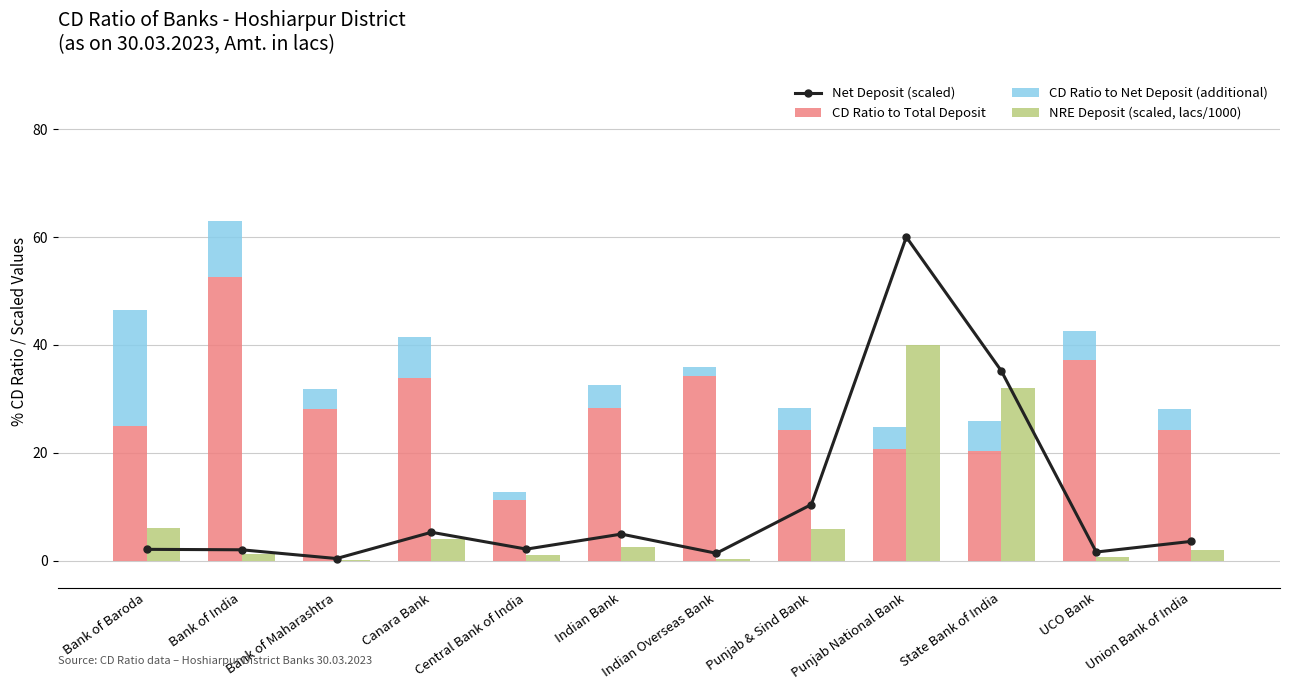

Reading left to right, list all the values displayed in this chart.

Net Deposit (scaled): Bank of Baroda=2.1	Bank of India=2.0	Bank of Maharashtra=0.4	Canara Bank=5.3	Central Bank of India=2.1	Indian Bank=4.9	Indian Overseas Bank=1.4	Punjab & Sind Bank=10.4	Punjab National Bank=60.0	State Bank of India=35.2	UCO Bank=1.6	Union Bank of India=3.6
CD Ratio to Total Deposit: Bank of Baroda=25.0	Bank of India=52.6	Bank of Maharashtra=28.1	Canara Bank=33.9	Central Bank of India=11.2	Indian Bank=28.3	Indian Overseas Bank=34.2	Punjab & Sind Bank=24.2	Punjab National Bank=20.6	State Bank of India=20.3	UCO Bank=37.1	Union Bank of India=24.2
CD Ratio to Net Deposit (additional): Bank of Baroda=21.5	Bank of India=10.4	Bank of Maharashtra=3.8	Canara Bank=7.6	Central Bank of India=1.6	Indian Bank=4.3	Indian Overseas Bank=1.7	Punjab & Sind Bank=4.2	Punjab National Bank=4.2	State Bank of India=5.6	UCO Bank=5.4	Union Bank of India=4.0
NRE Deposit (scaled, lacs/1000): Bank of Baroda=6.0	Bank of India=1.3	Bank of Maharashtra=0.2	Canara Bank=3.9	Central Bank of India=1.0	Indian Bank=2.5	Indian Overseas Bank=0.2	Punjab & Sind Bank=5.9	Punjab National Bank=40.0	State Bank of India=32.0	UCO Bank=0.8	Union Bank of India=2.0